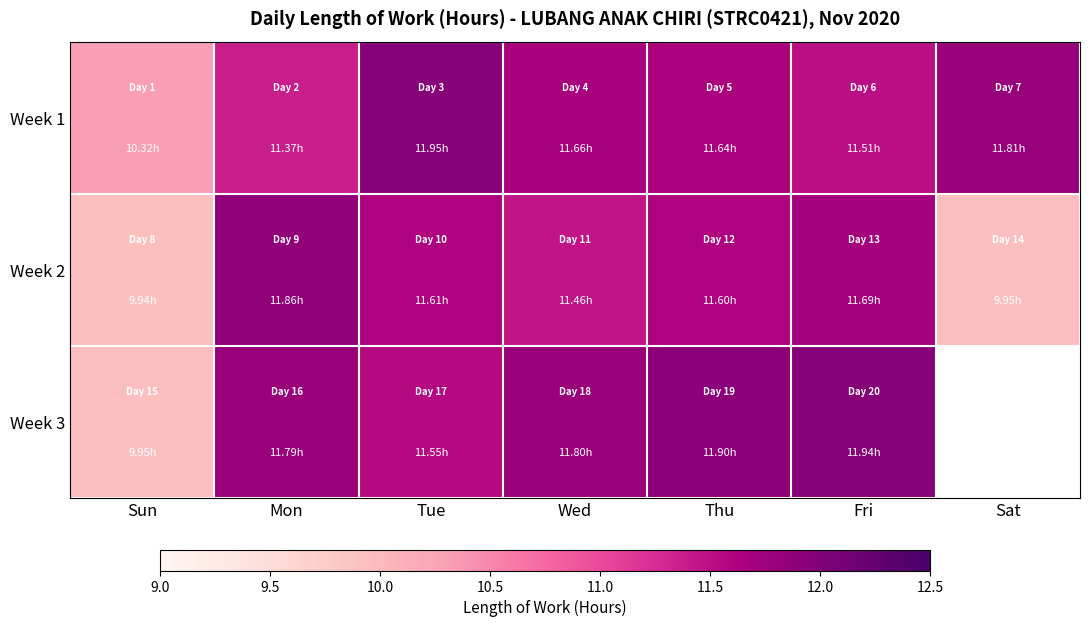

Read the Week 2 value at Wed.

11.5